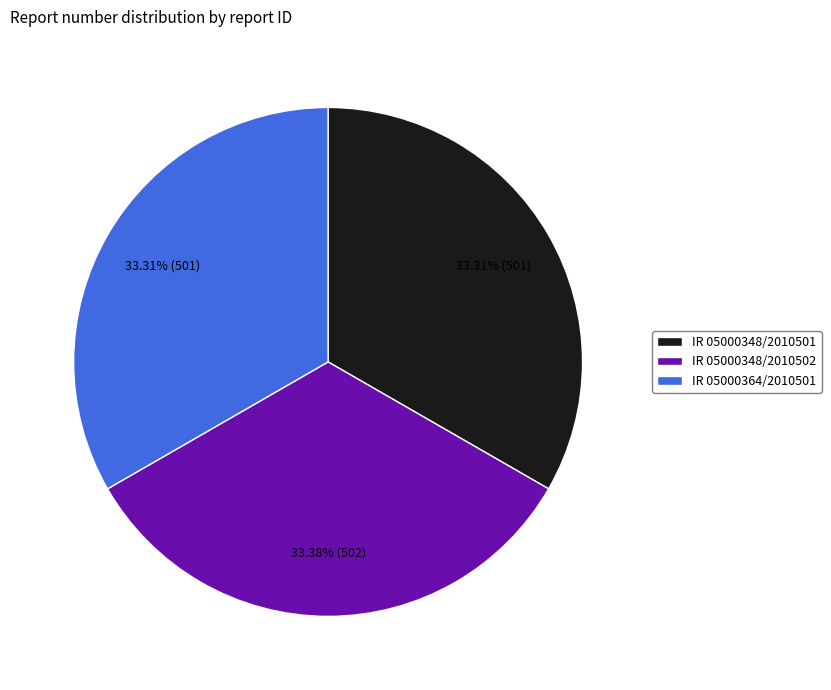

What is the ratio of the value at IR 05000348/2010501 to the value at IR 05000364/2010501?

1.0